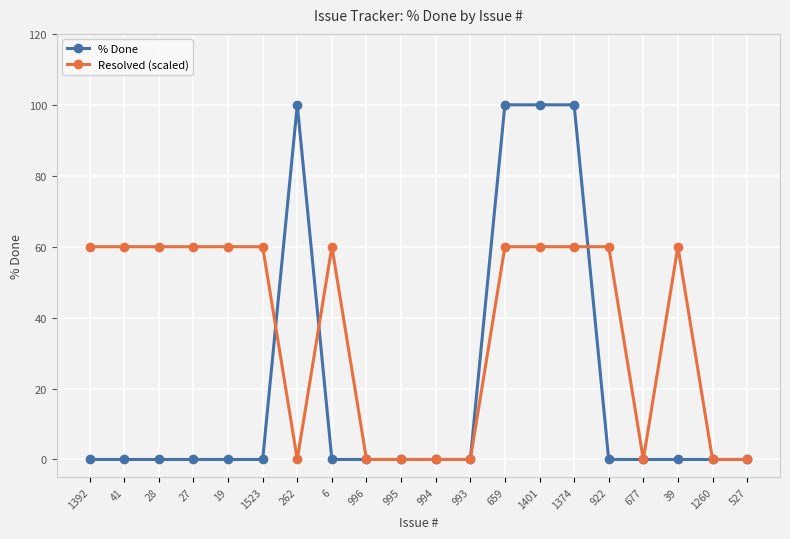

True or false: Resolved (scaled) has more than 0 interior local peaks.

True